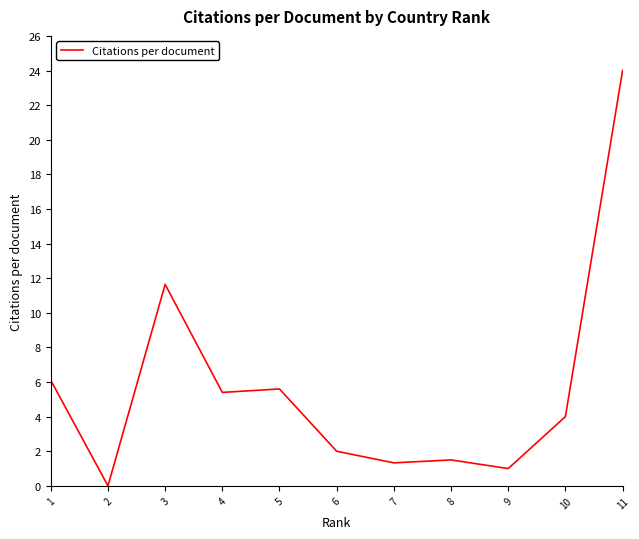

What is the maximum value shown in the chart?

24.0